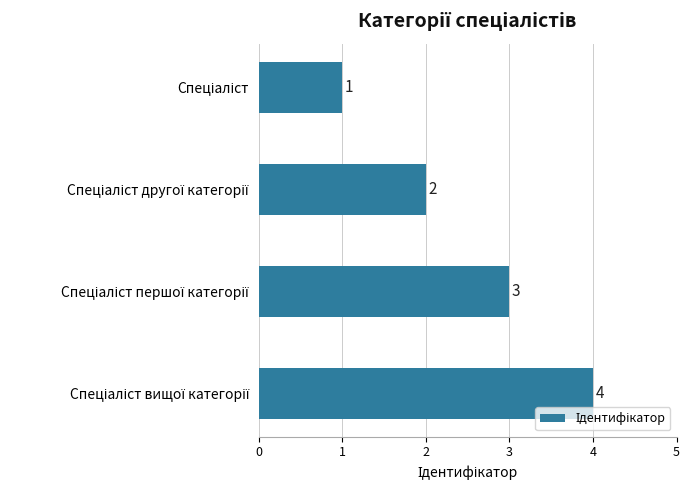

Count the values in the range 2 to 4.

3